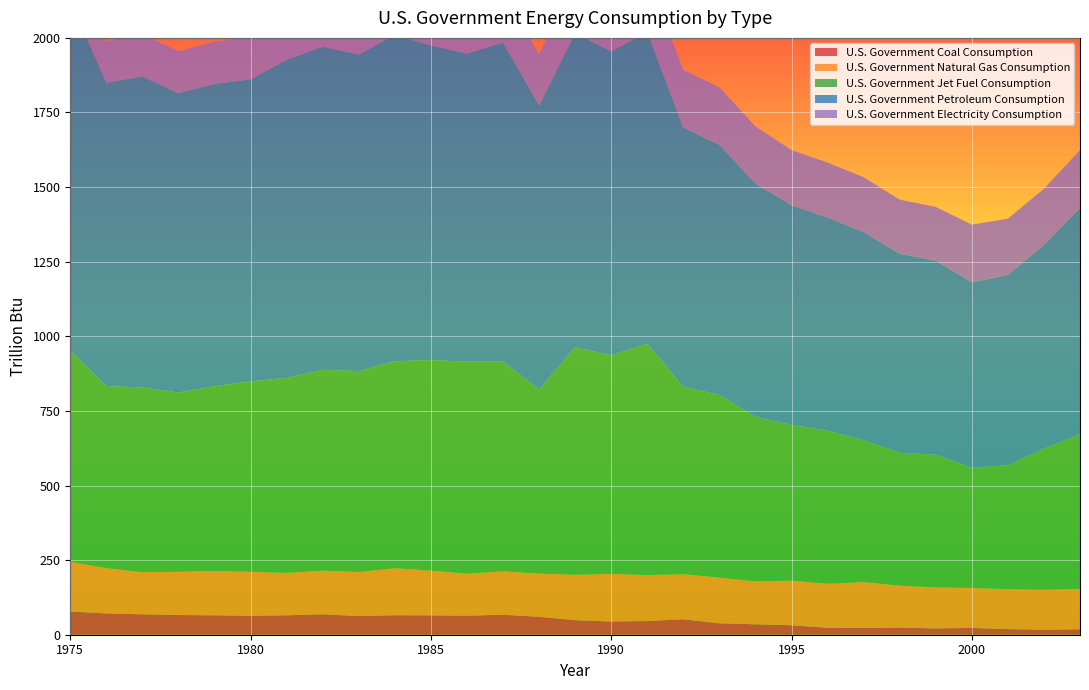

Reading left to right, list all the values displayed in this chart.

U.S. Government Coal Consumption: 77.9	71.3	68.4	66.0	65.1	63.5	65.1	68.6	62.4	65.3	64.8	63.8	67.0	60.2	48.7	44.3	45.9	51.7	38.3	35.0	31.7	23.3	22.5	23.9	21.2	22.7	18.8	16.9	18.1
U.S. Government Natural Gas Consumption: 166.2	151.8	141.2	144.7	148.9	147.3	142.2	146.2	147.8	157.4	149.9	140.9	145.6	144.6	152.4	159.4	154.1	151.2	152.9	143.9	149.4	147.3	153.8	140.4	137.4	133.8	133.7	133.7	135.5
U.S. Government Jet Fuel Consumption: 707.4	610.0	619.2	601.1	618.6	638.7	653.3	672.7	673.4	693.7	705.7	710.2	702.3	617.2	761.7	732.4	774.5	628.2	612.4	550.7	522.3	513.0	475.7	445.5	444.7	403.1	415.2	472.9	517.9
U.S. Government Petroleum Consumption: 1174.2	1016.4	1042.1	1002.9	1013.1	1011.6	1066.0	1082.5	1060.8	1093.6	1054.3	1032.1	1069.5	951.9	1052.4	1019.1	1044.7	868.4	838.1	782.6	735.9	714.4	697.6	666.8	650.4	621.0	638.0	682.8	758.4
U.S. Government Electricity Consumption: 141.5	139.3	141.1	141.0	141.2	141.9	144.5	147.5	151.5	155.9	167.2	155.8	169.9	171.2	188.6	193.6	192.7	192.5	193.1	190.9	184.8	184.0	183.6	181.4	180.0	193.6	188.4	188.3	193.8